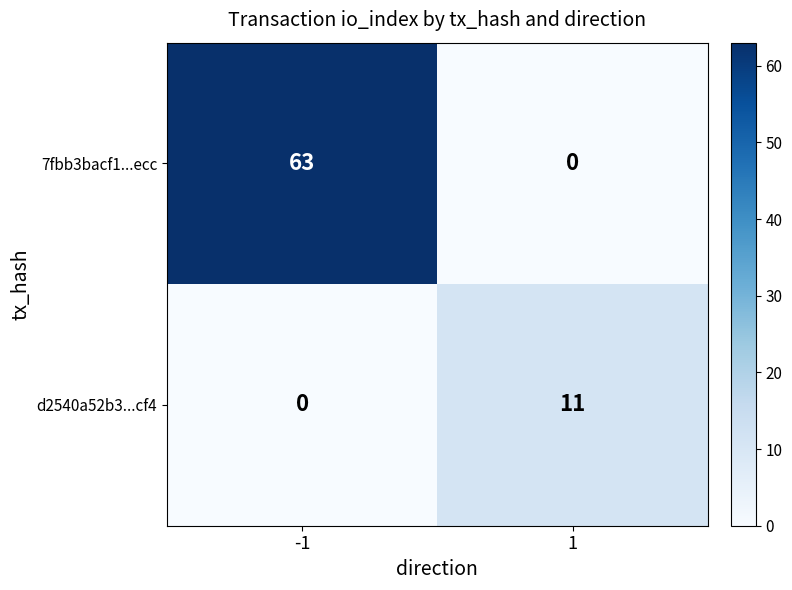

What is the total value across all series at -1?

63